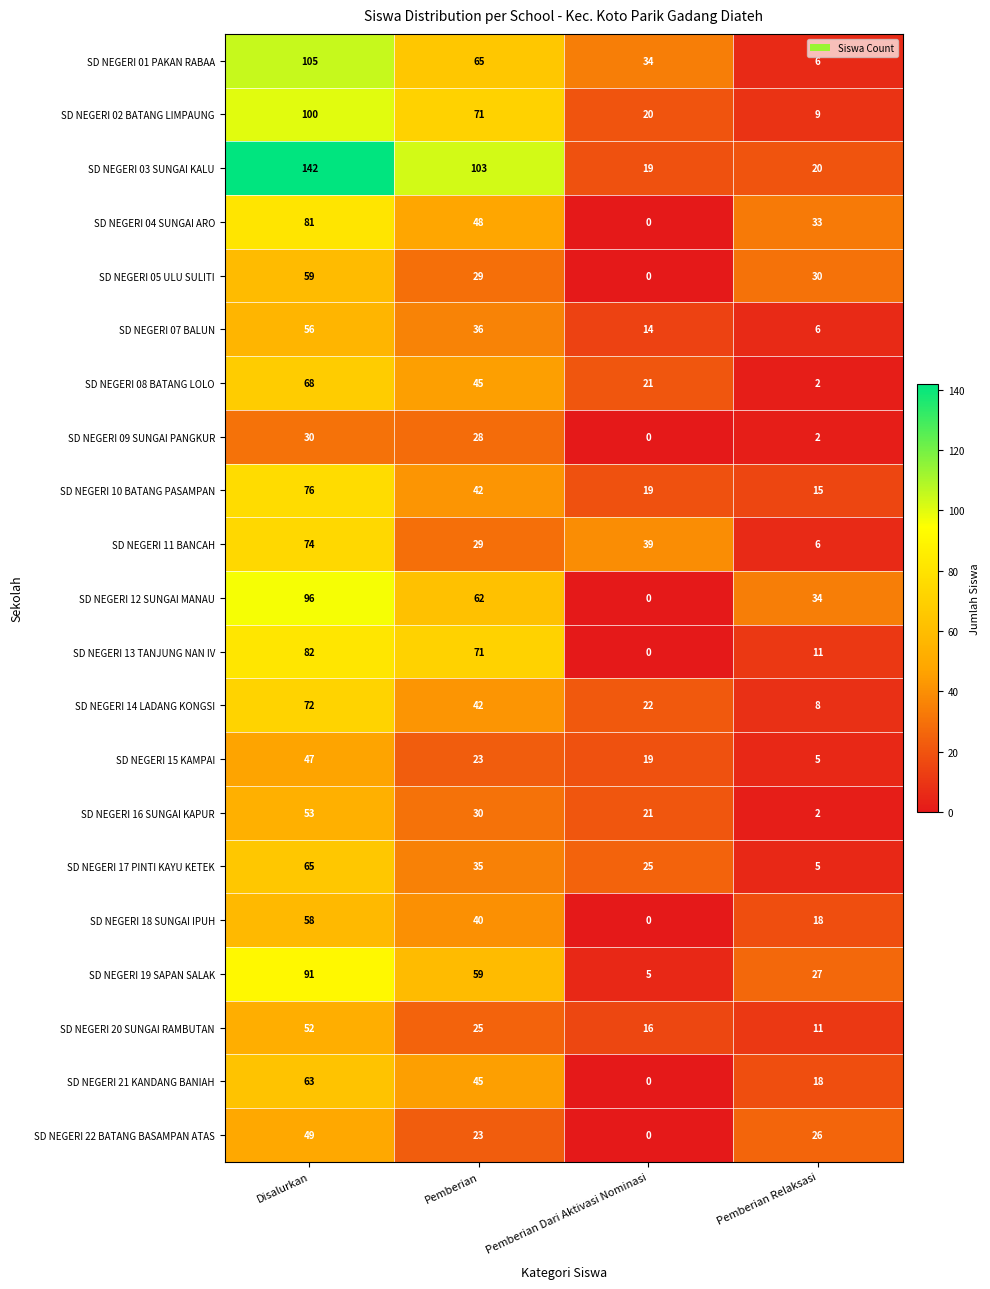

What is the sum of all SD NEGERI 10 BATANG PASAMPAN values?

152